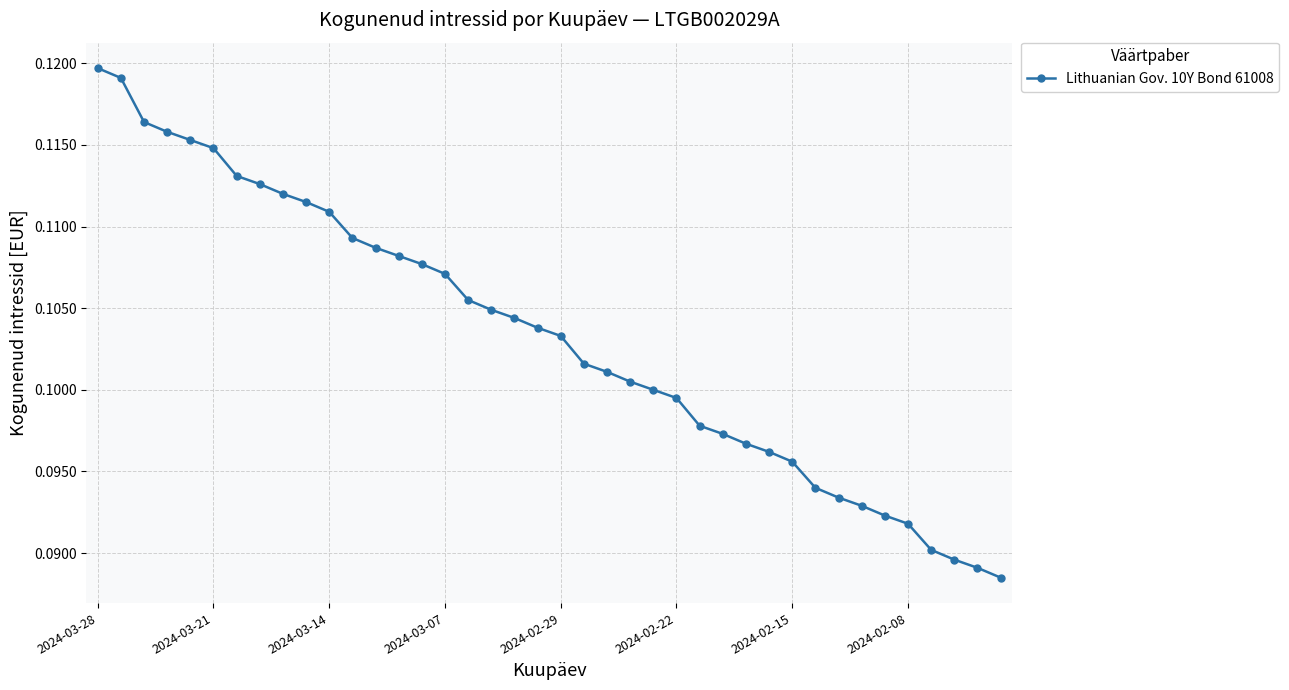

How many values are between 0 and 1?

40